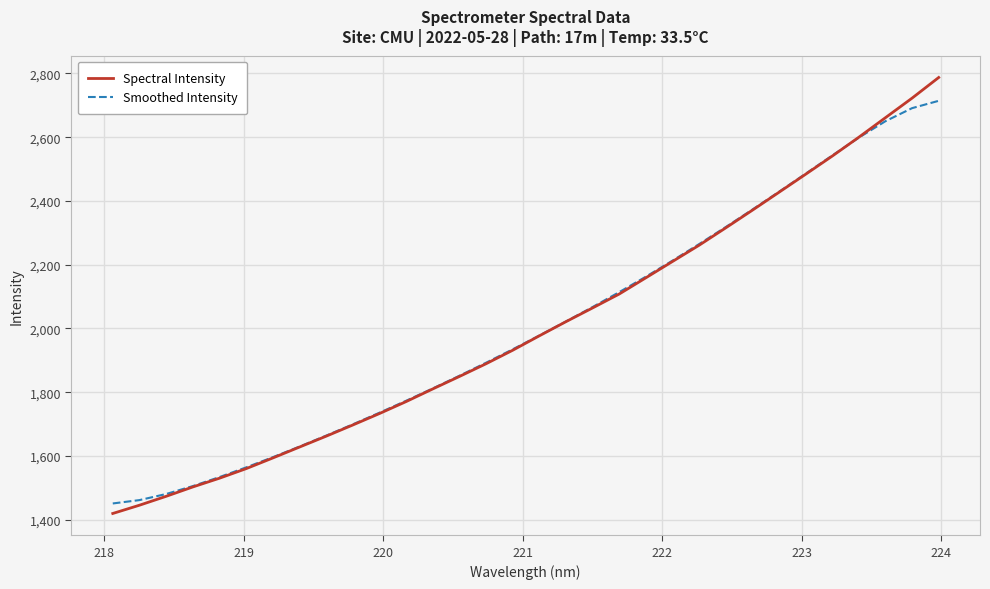

What is the lowest value of the Spectral Intensity series?

1419.6